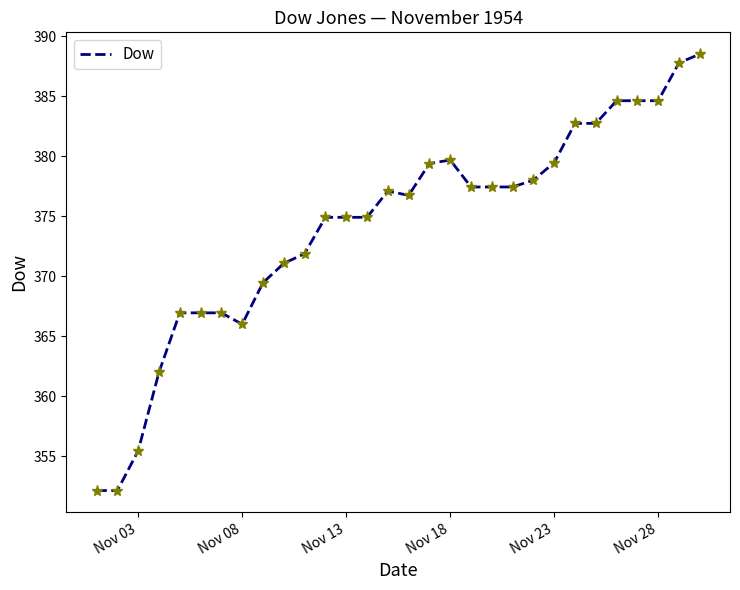

What is the maximum value shown in the chart?

388.5